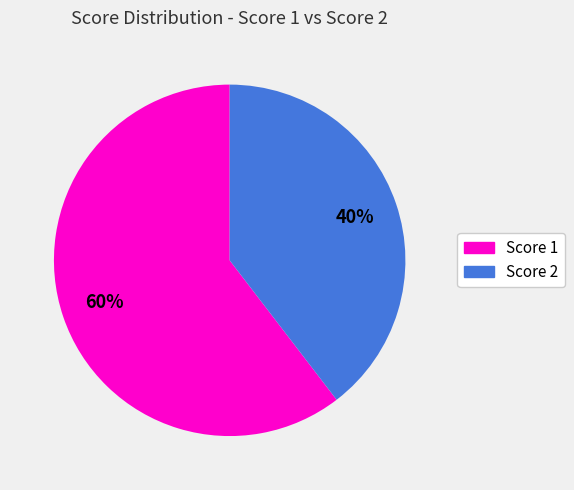

To the nearest percent, what is the average slice percentage?

50%